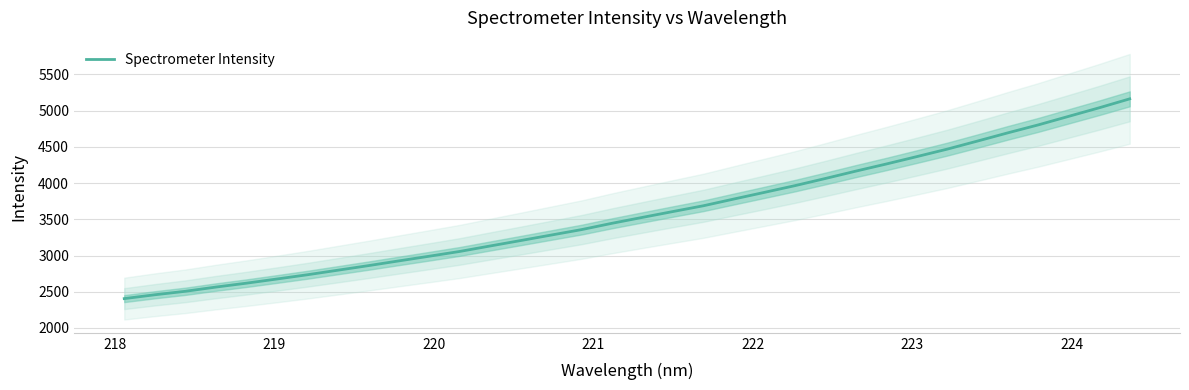

True or false: there are more than 0 points higher than both neighbors.

False